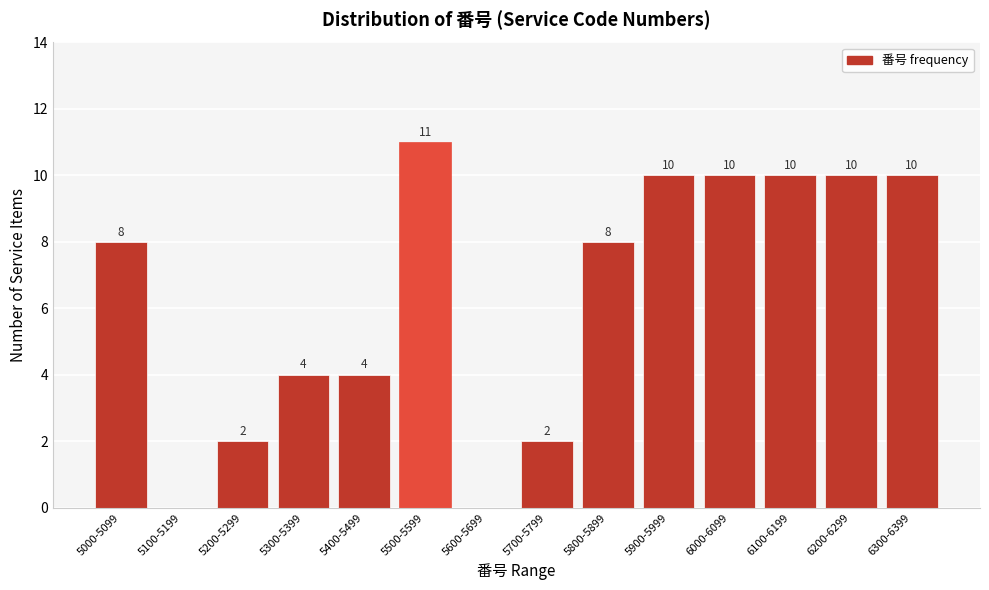

Reading left to right, extract all data points from this chart.

5000-5099=8	5100-5199=0	5200-5299=2	5300-5399=4	5400-5499=4	5500-5599=11	5600-5699=0	5700-5799=2	5800-5899=8	5900-5999=10	6000-6099=10	6100-6199=10	6200-6299=10	6300-6399=10